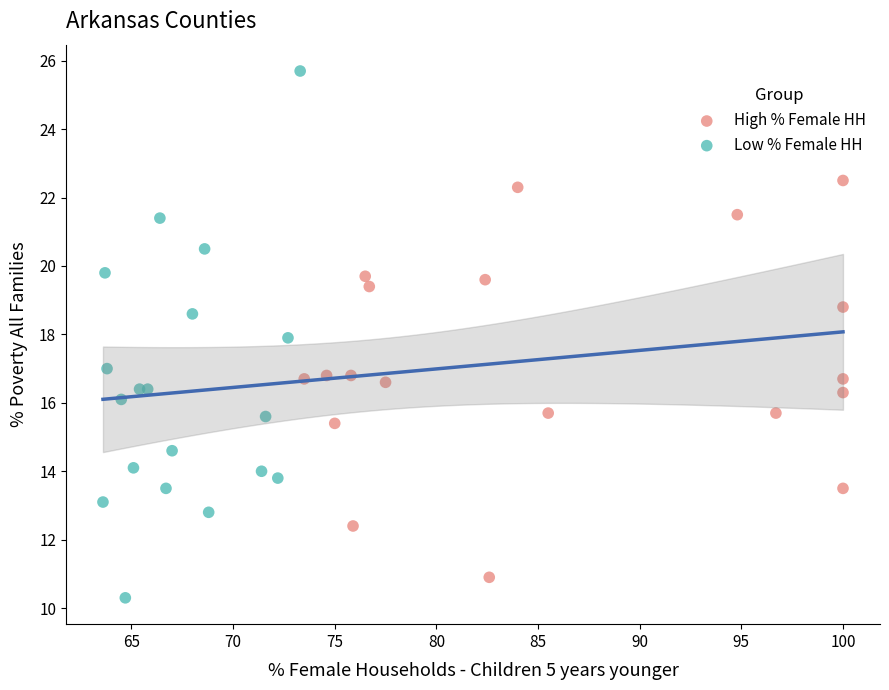

Which series reaches the minimum Y coordinate?

Low % Female HH